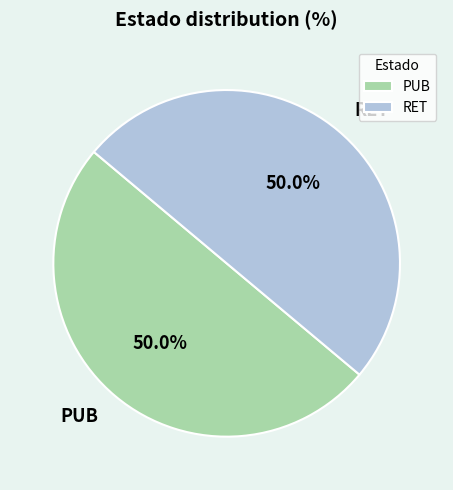

How many segments does this pie chart have?

2